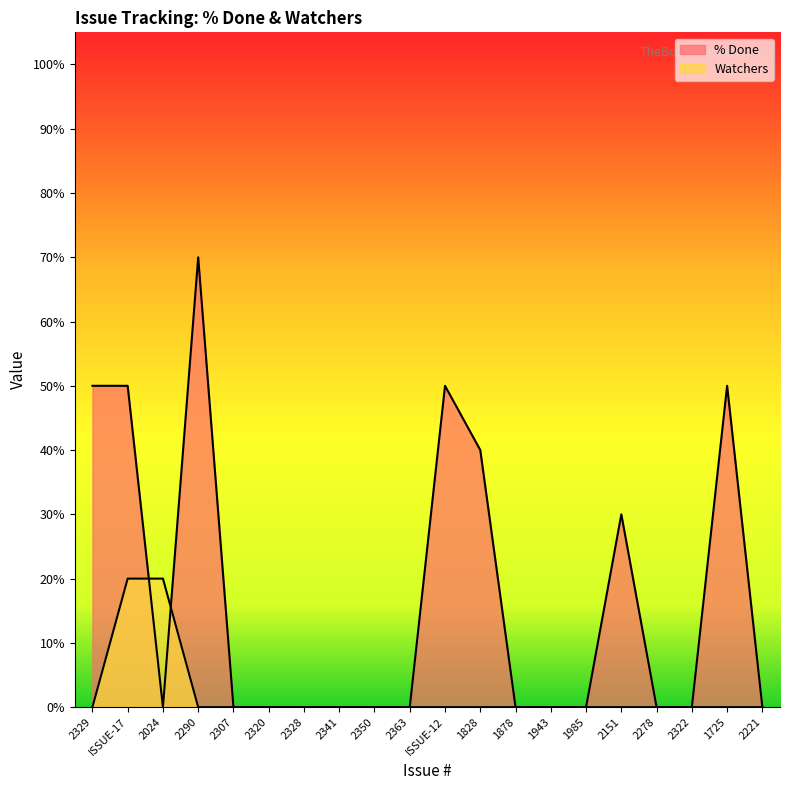

Where do % Done and Watchers first cross each other?

ISSUE-17 and 2024